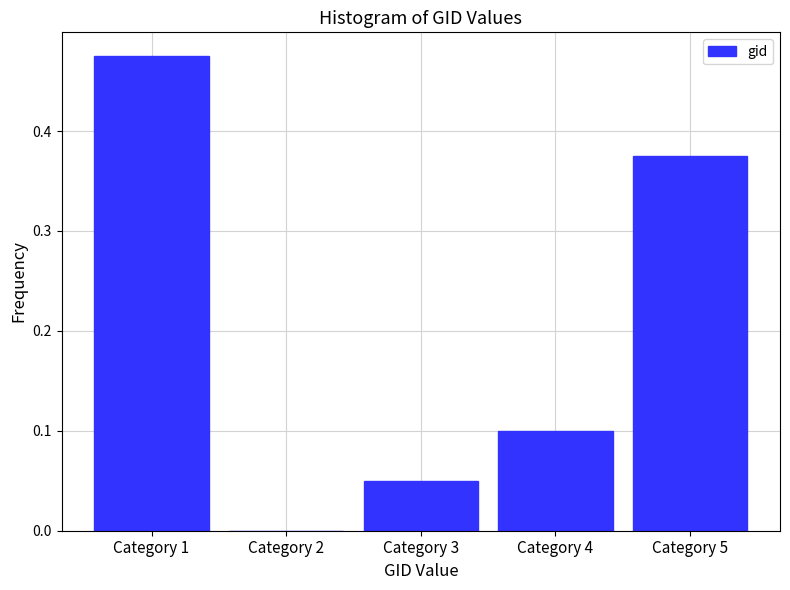

What is the change in value from Category 3 to Category 5?

+0.3